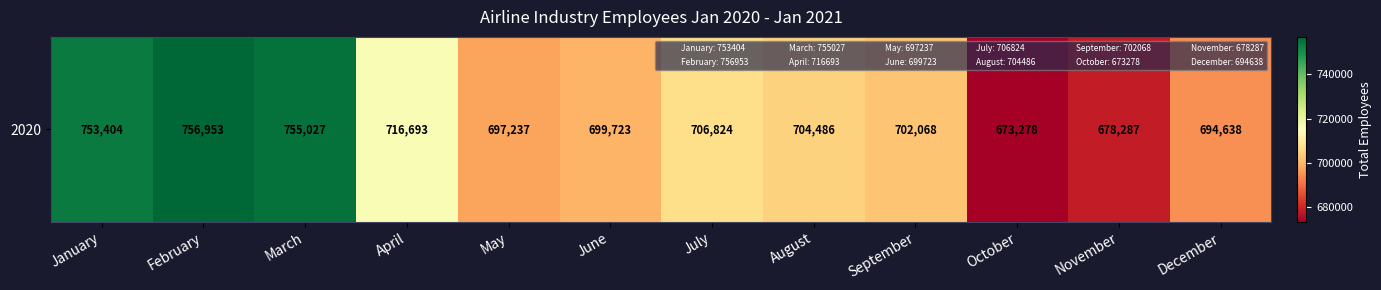

The chart shows a value of 697237 at May. True or false?

True